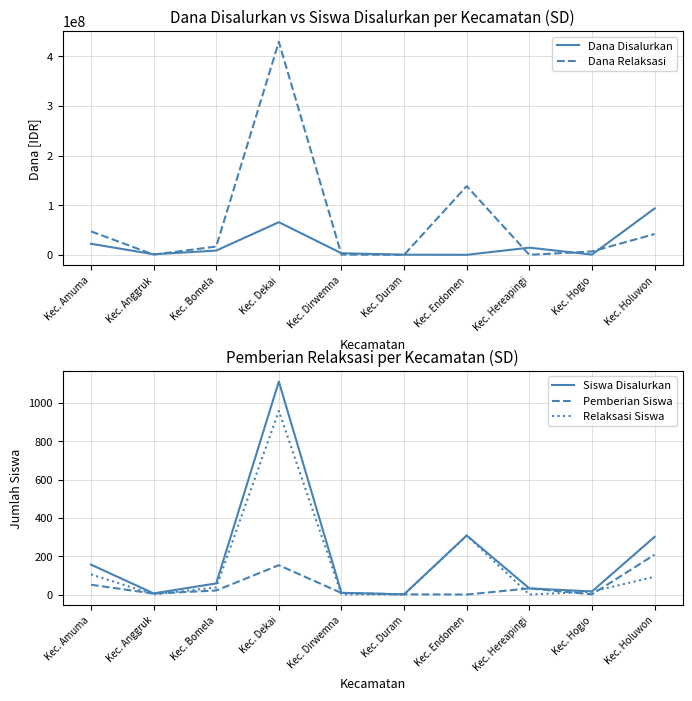

Reading left to right, extract all data points from this chart.

Dana Disalurkan: 22275000	1125000	8550000	65700000	3150000	225000	0	14400000	450000	93375000
Dana Relaksasi: 47250000	450000	16650000	429075000	450000	0	138375000	0	6750000	41850000
Siswa Disalurkan: 156	6	58	1111	9	1	308	32	16	301
Pemberian Siswa: 51	5	21	153	8	1	0	32	1	208
Relaksasi Siswa: 105	1	37	958	1	0	308	0	15	93